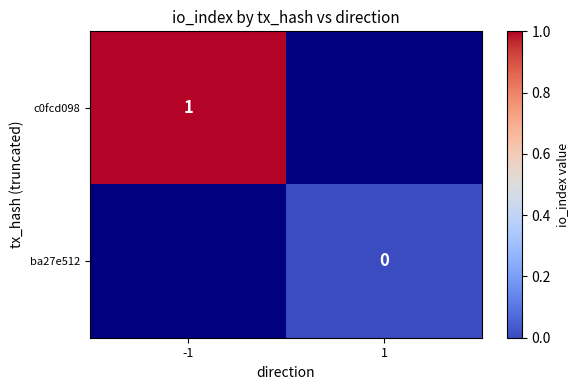

The c0fcd098 series shows 0 at -1. True or false?

False